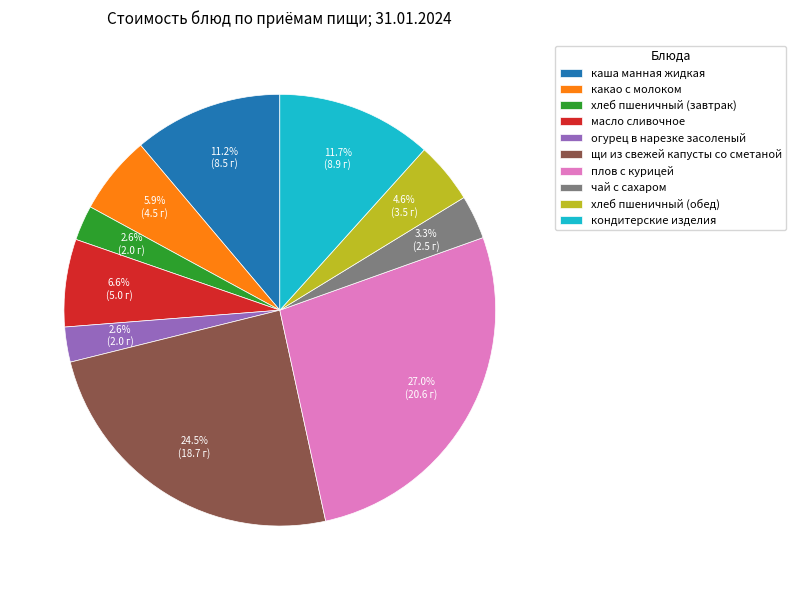

Does any single category account for the majority?

No